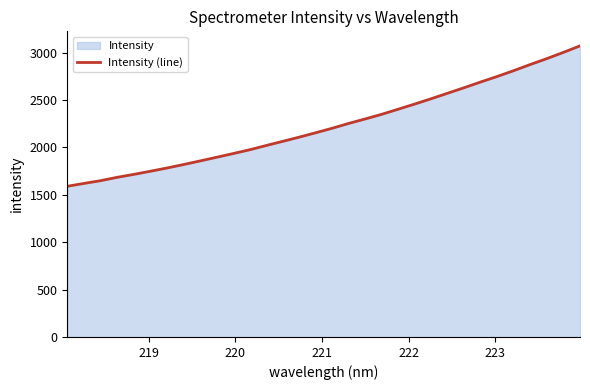

What is the smallest value displayed?

1589.8